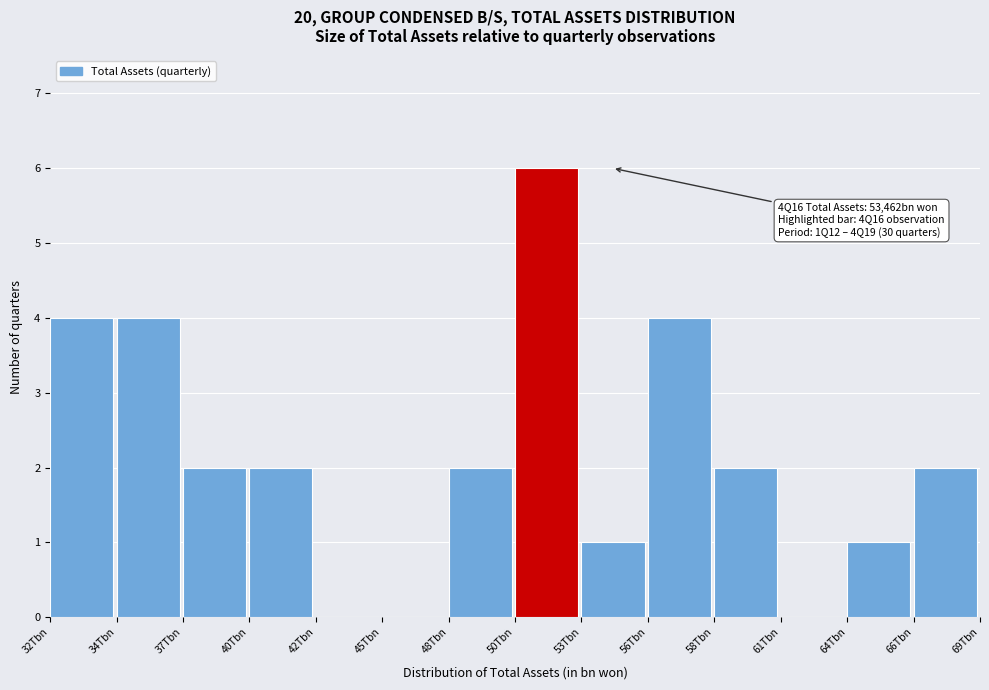

Reading left to right, what are all the values shown in this chart?

32Tbn=4	34Tbn=4	37Tbn=2	40Tbn=2	42Tbn=0	45Tbn=0	48Tbn=2	50Tbn=6	53Tbn=1	56Tbn=4	58Tbn=2	61Tbn=0	64Tbn=1	66Tbn=2